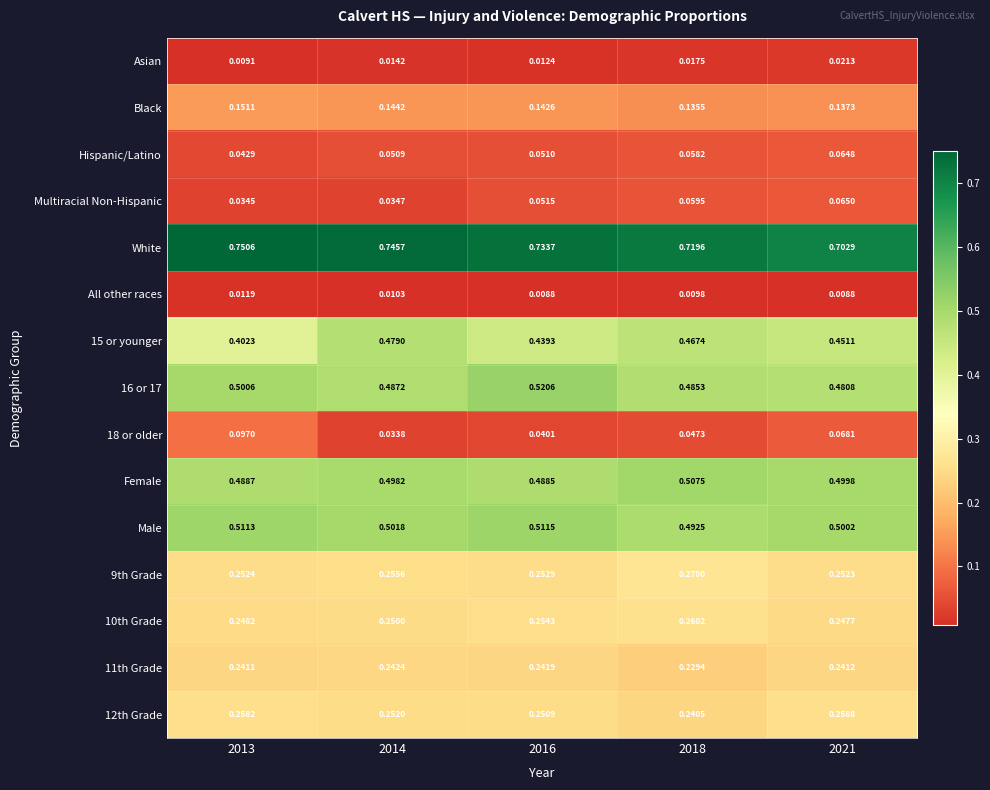

Which series has the largest total across all categories?

White